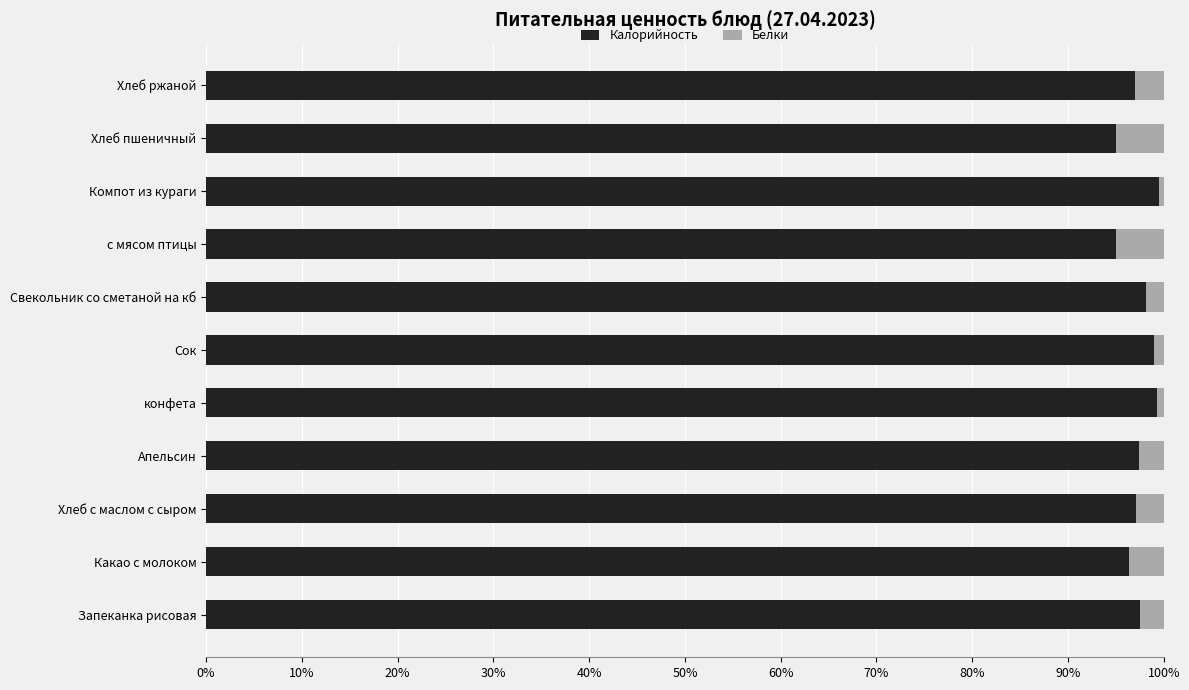

What is the total value across all series at Запеканка рисовая?

100.0